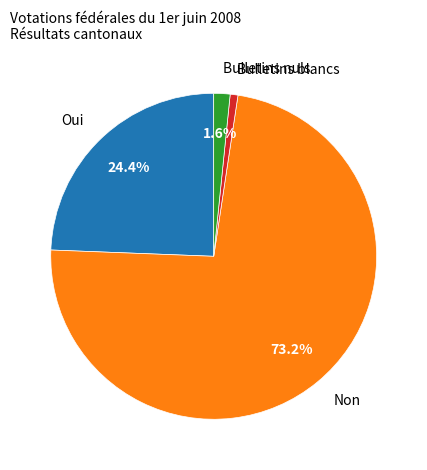

Which category accounts for the majority?

Non